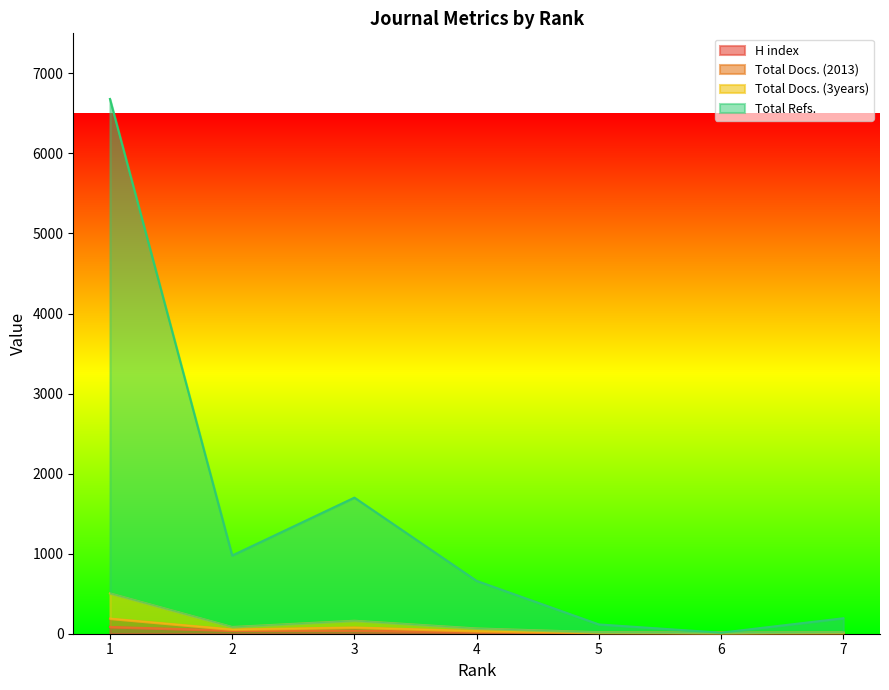

Which has a higher value, 4 or 6?

4